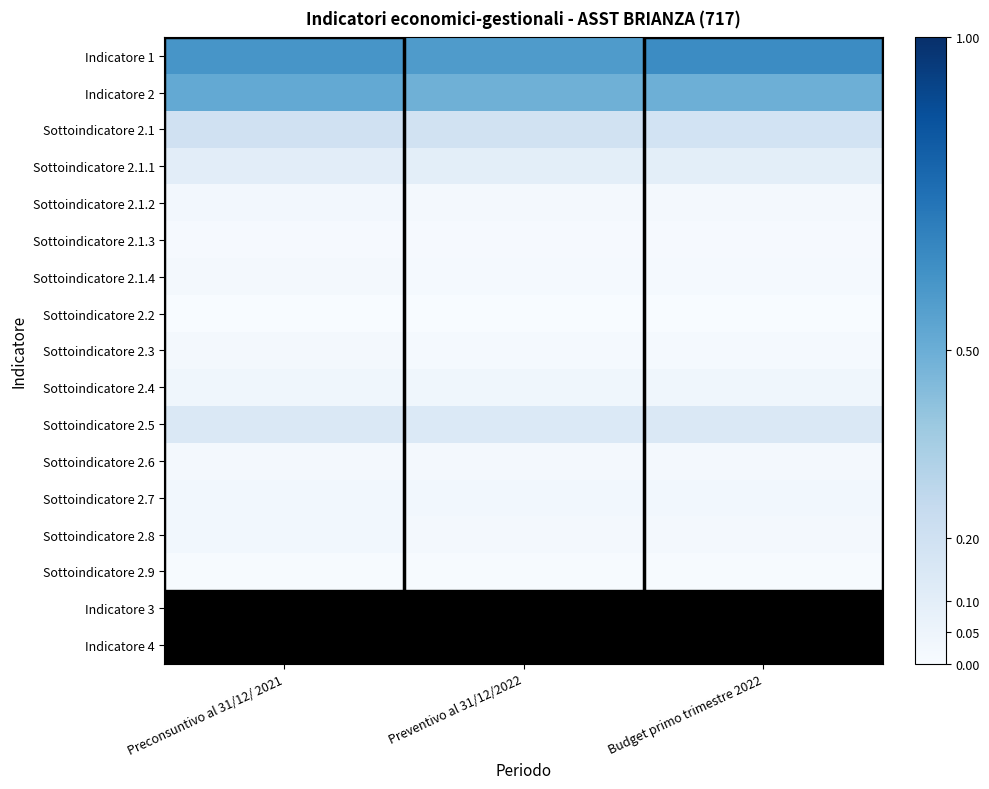

Which series has the widest spread of values?

Indicatore 1